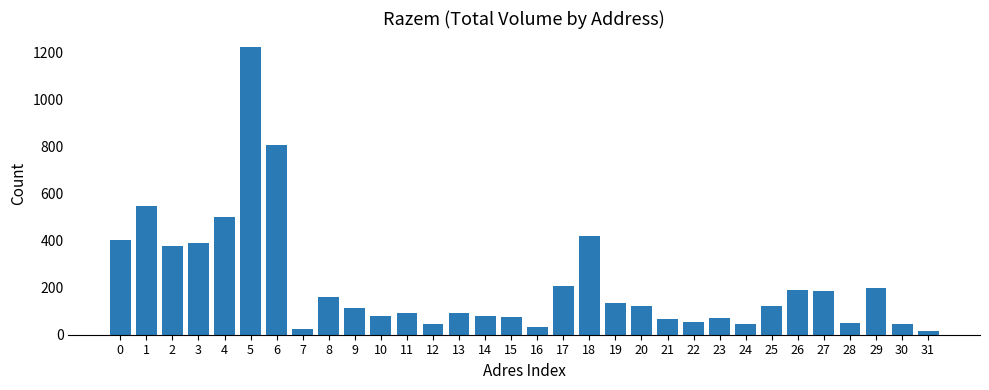

What is the value of the 1st bar from the left?

401